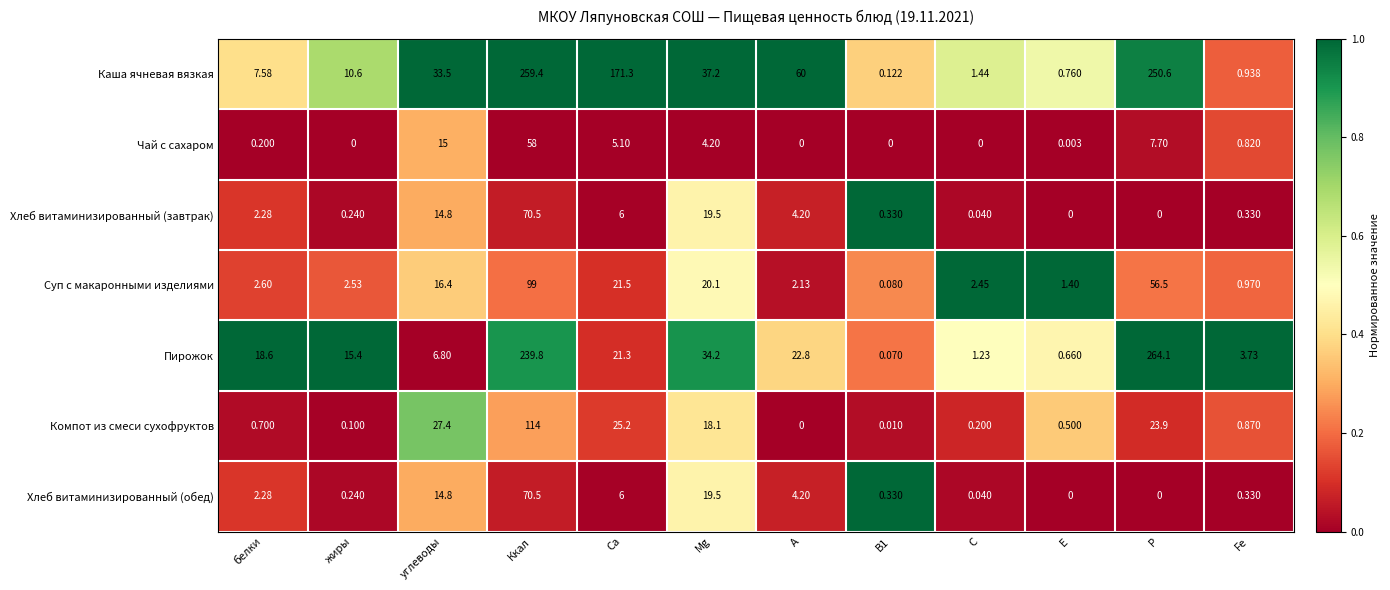

What is the spread (max minus min) of values at Mg?

33.0